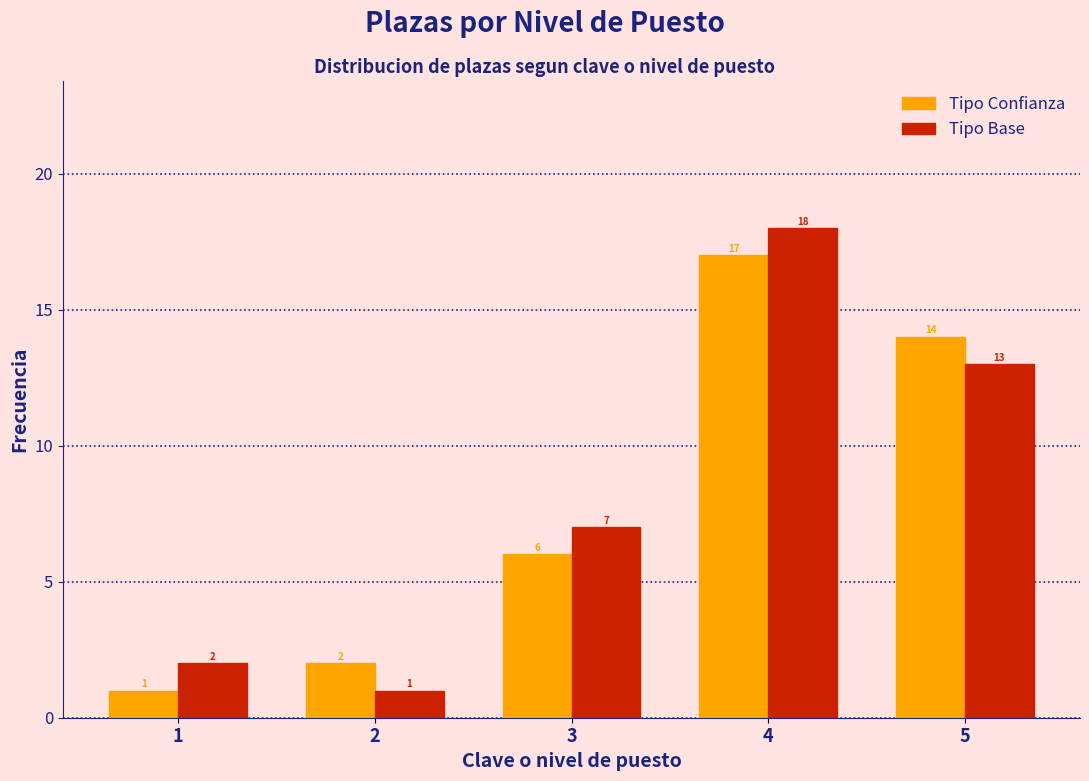

Reading right to left, list all the values displayed in this chart.

Tipo Confianza: 5=14	4=17	3=6	2=2	1=1
Tipo Base: 5=13	4=18	3=7	2=1	1=2